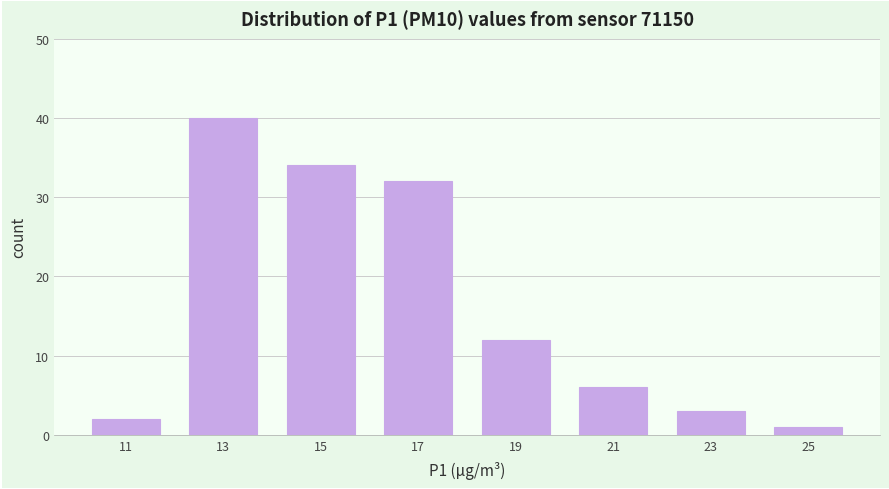

Reading left to right, list every bar in this chart as the range it spans on the x-axis followed by its height. The values are not printed on the chart, so give them approximately, as read against the axis.

10 to 12: 2
12 to 14: 40
14 to 16: 34
16 to 18: 32
18 to 20: 12
20 to 22: 6
22 to 24: 3
24 to 26: 1